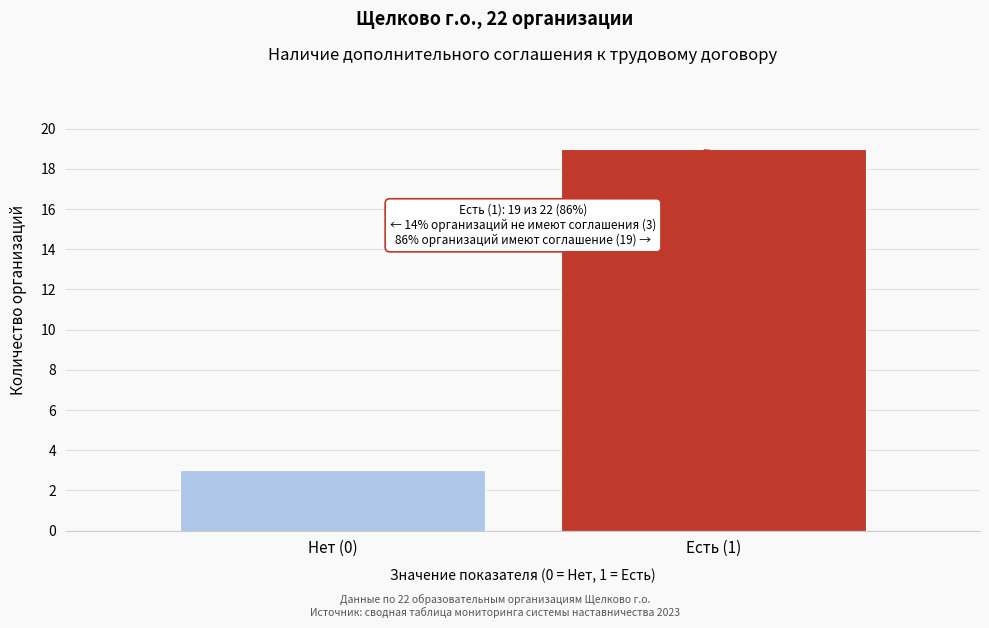

Reading left to right, what are all the values shown in this chart?

3	19